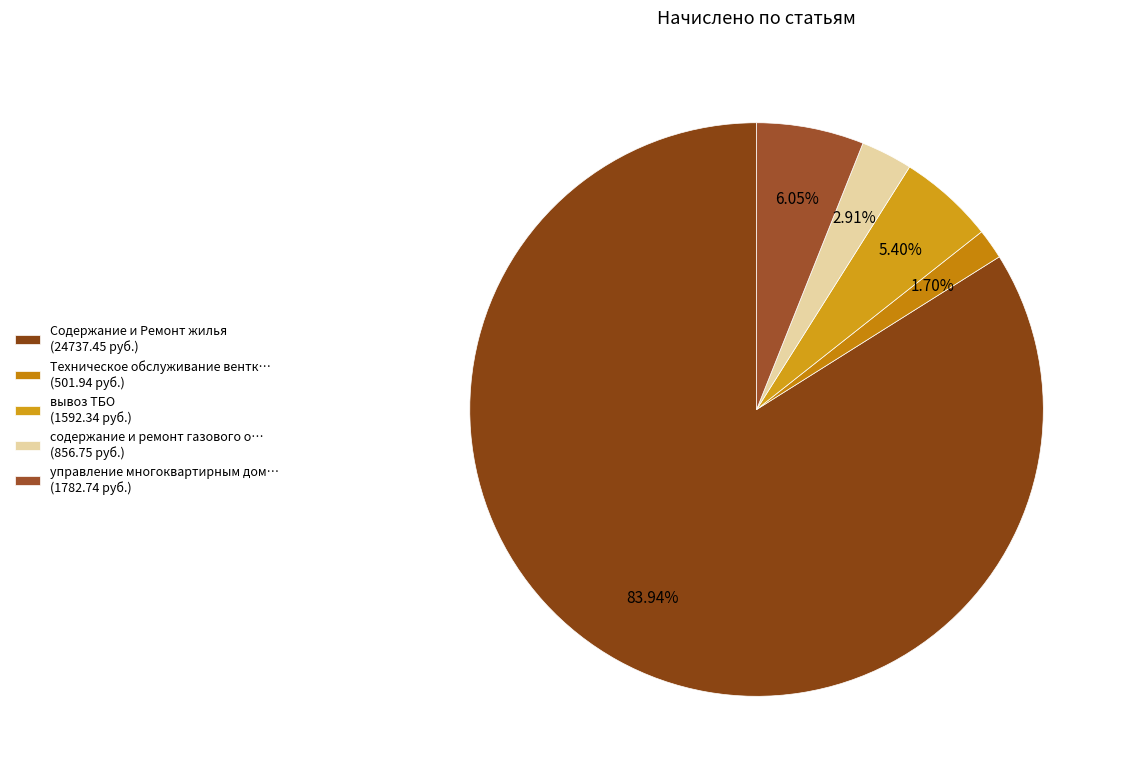

How many segments does this pie chart have?

5